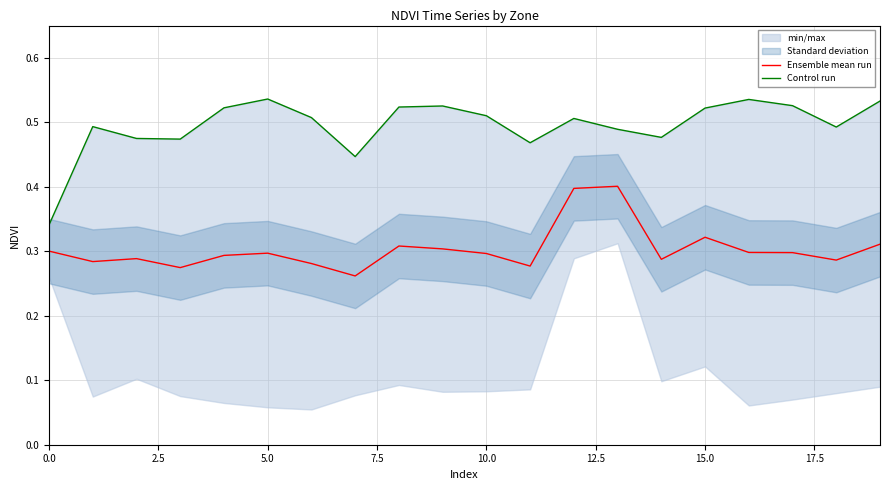

What is the maximum value for Ensemble mean run?

0.4